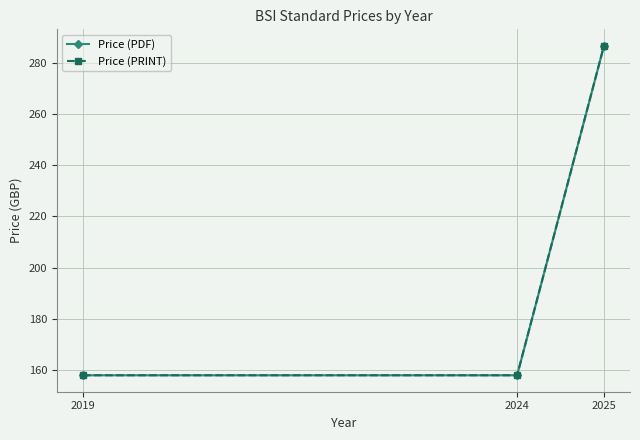

What is the value of the Price (PRINT) point at the 3rd from the left?

286.6